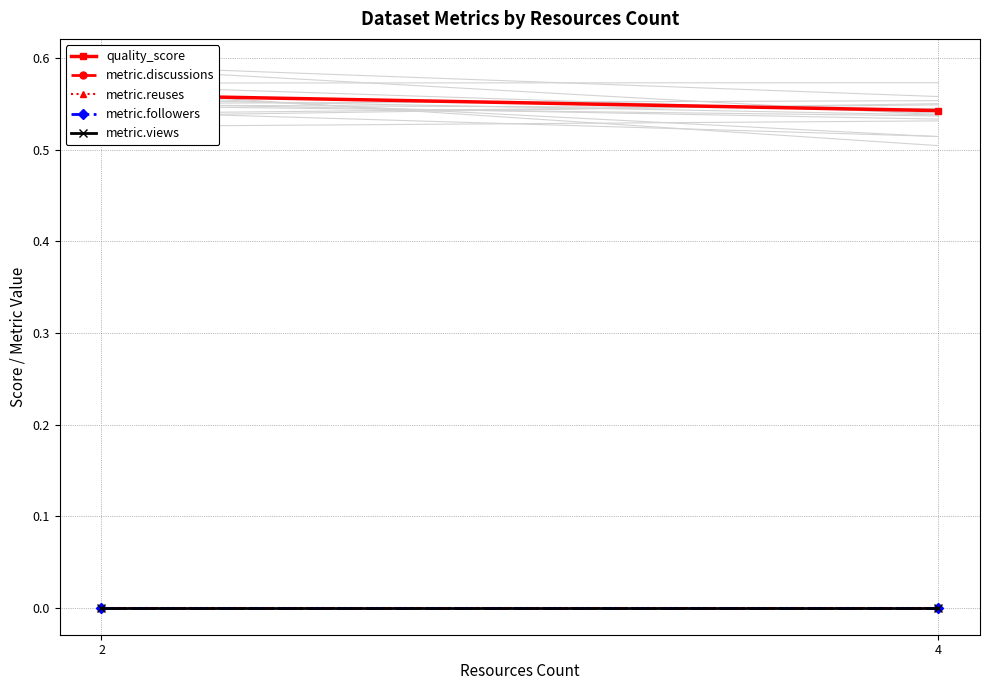

Reading right to left, extract all data points from this chart.

quality_score: 0.5	0.6
metric.discussions: 0.0	0.0
metric.reuses: 0.0	0.0
metric.followers: 0.0	0.0
metric.views: 0.0	0.0